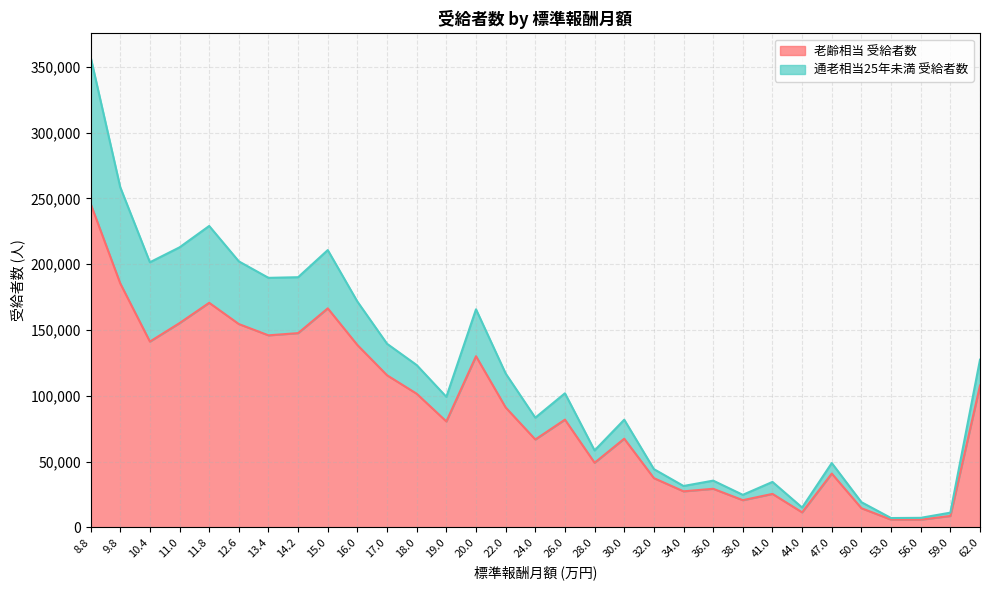

List the labels in order of value, largest first.

8.8, 9.8, 11.8, 15.0, 11.0, 12.6, 14.2, 13.4, 10.4, 16.0, 20.0, 17.0, 62.0, 18.0, 22.0, 26.0, 19.0, 30.0, 24.0, 28.0, 47.0, 32.0, 36.0, 34.0, 41.0, 38.0, 50.0, 44.0, 59.0, 53.0, 56.0